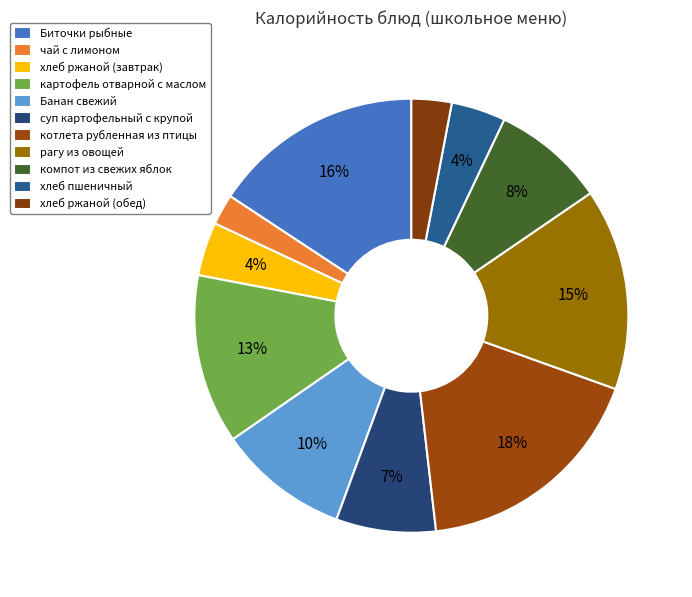

What percentage do компот из свежих яблок and рагу из овощей together represent?

23.4%